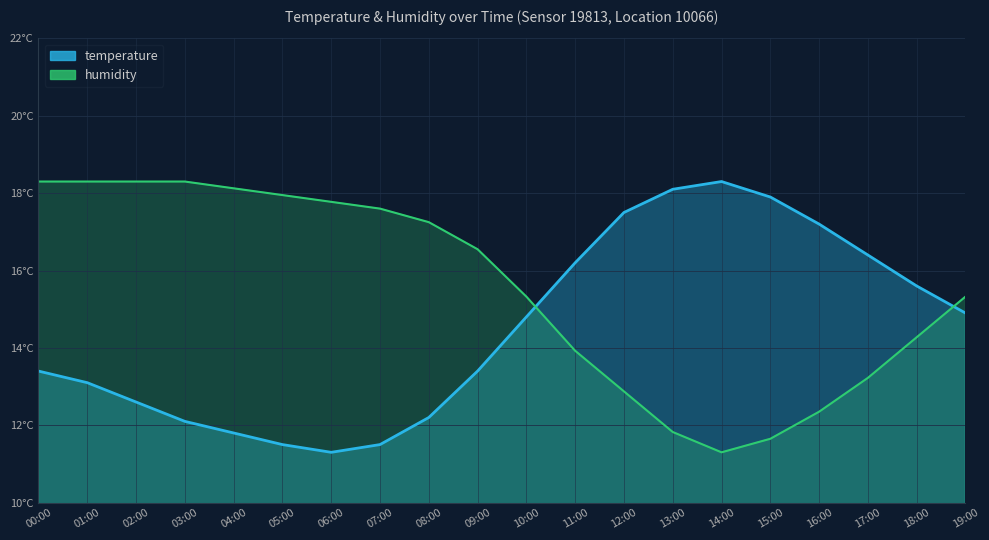

Where is humidity nearest to the value 14?

11:00